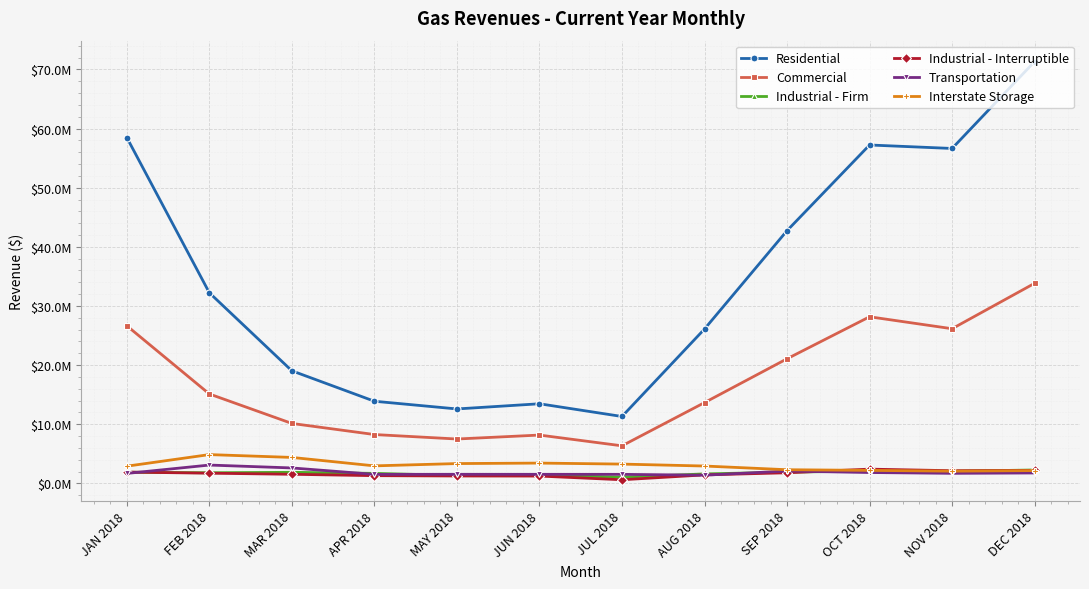

What is the average value of the Industrial - Firm series?

1745290.9